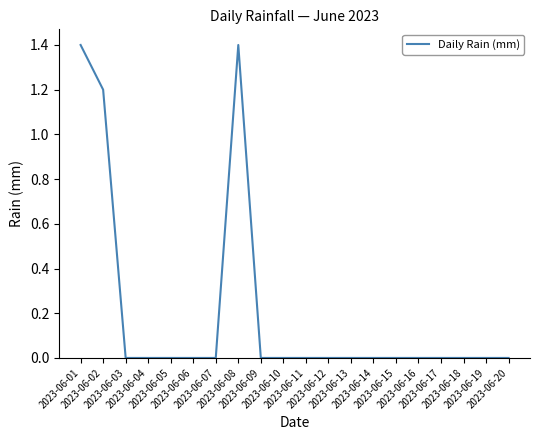

What is the sum of all values?

4.0